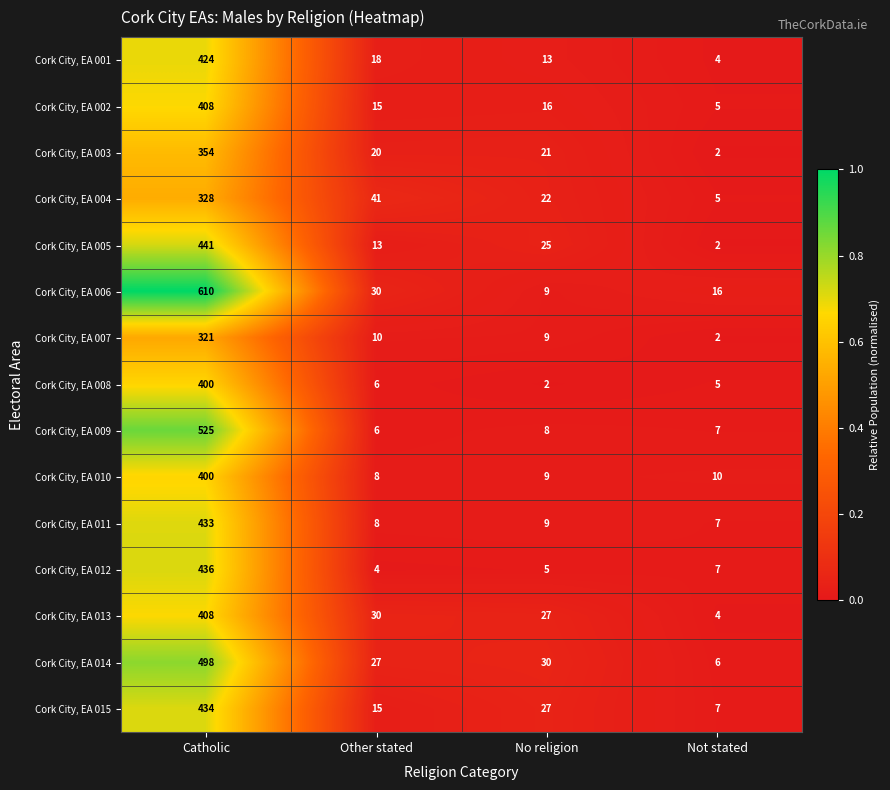

The Cork City, EA 006 series shows 16 at No religion. True or false?

False